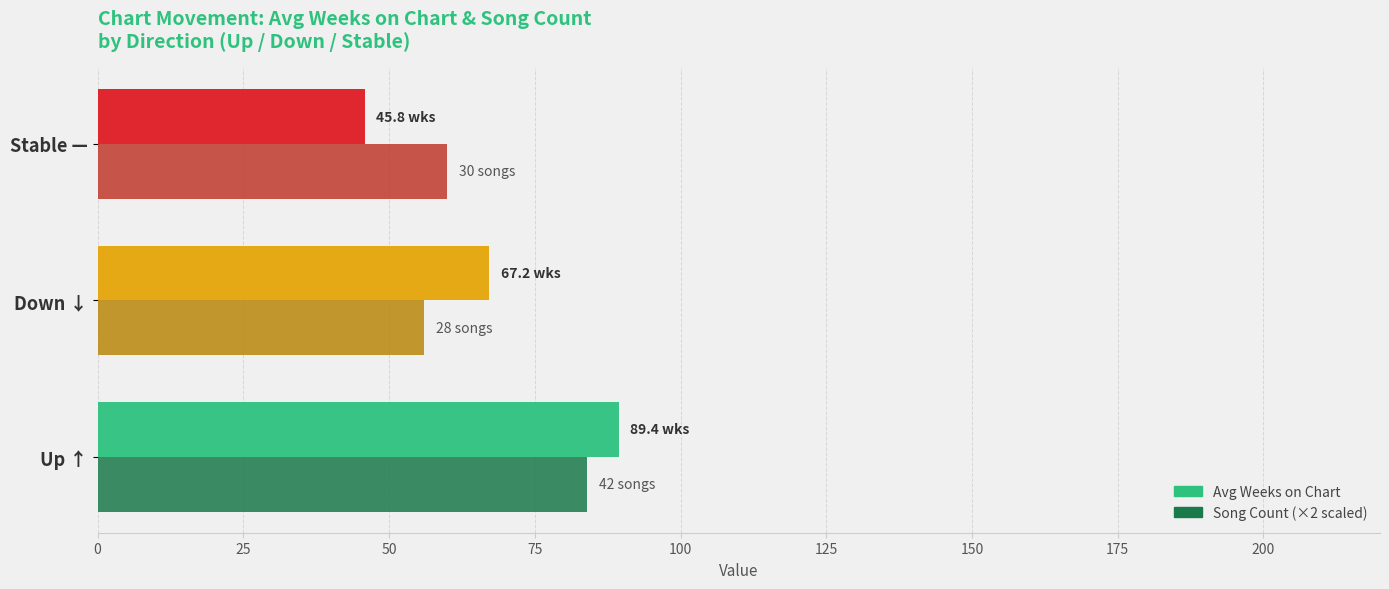

What is the difference between the highest and lowest values at Up ↑?

5.4